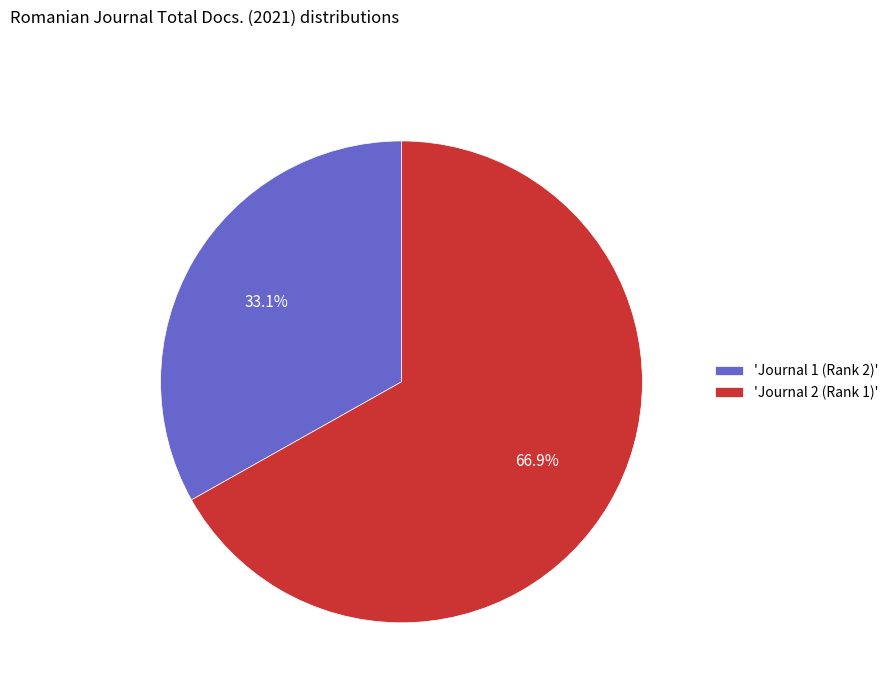

To the nearest percent, what is the average slice percentage?

50%